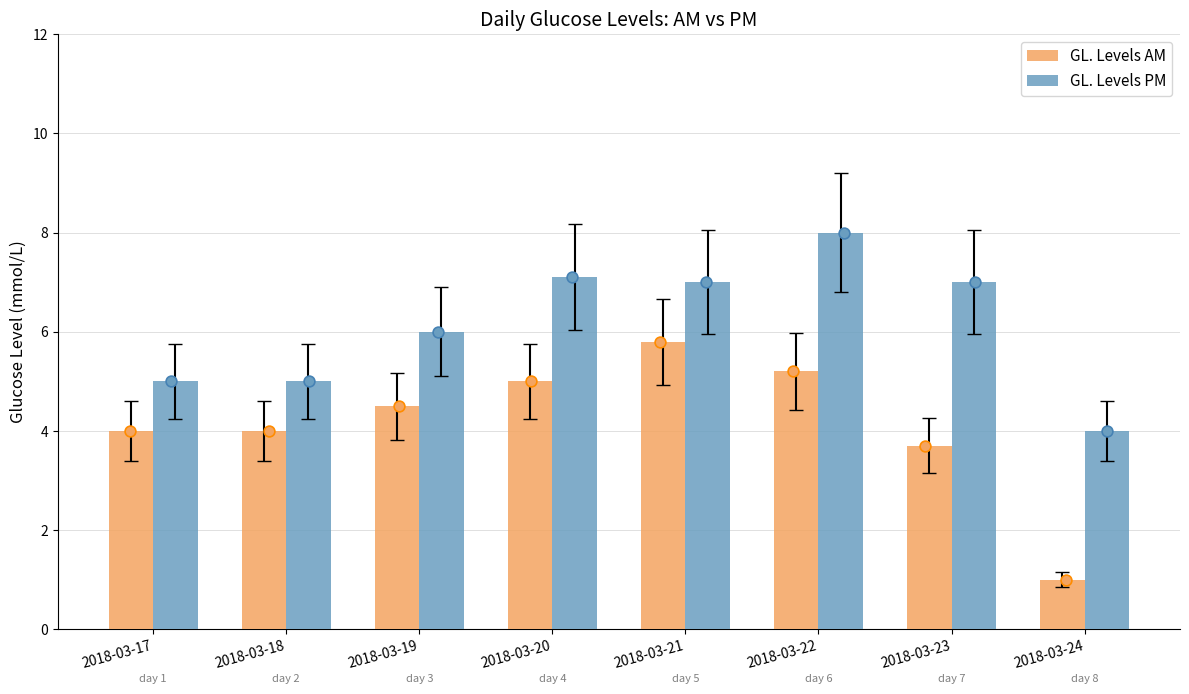

Which series has the largest Y range (max minus min)?

GL. Levels AM